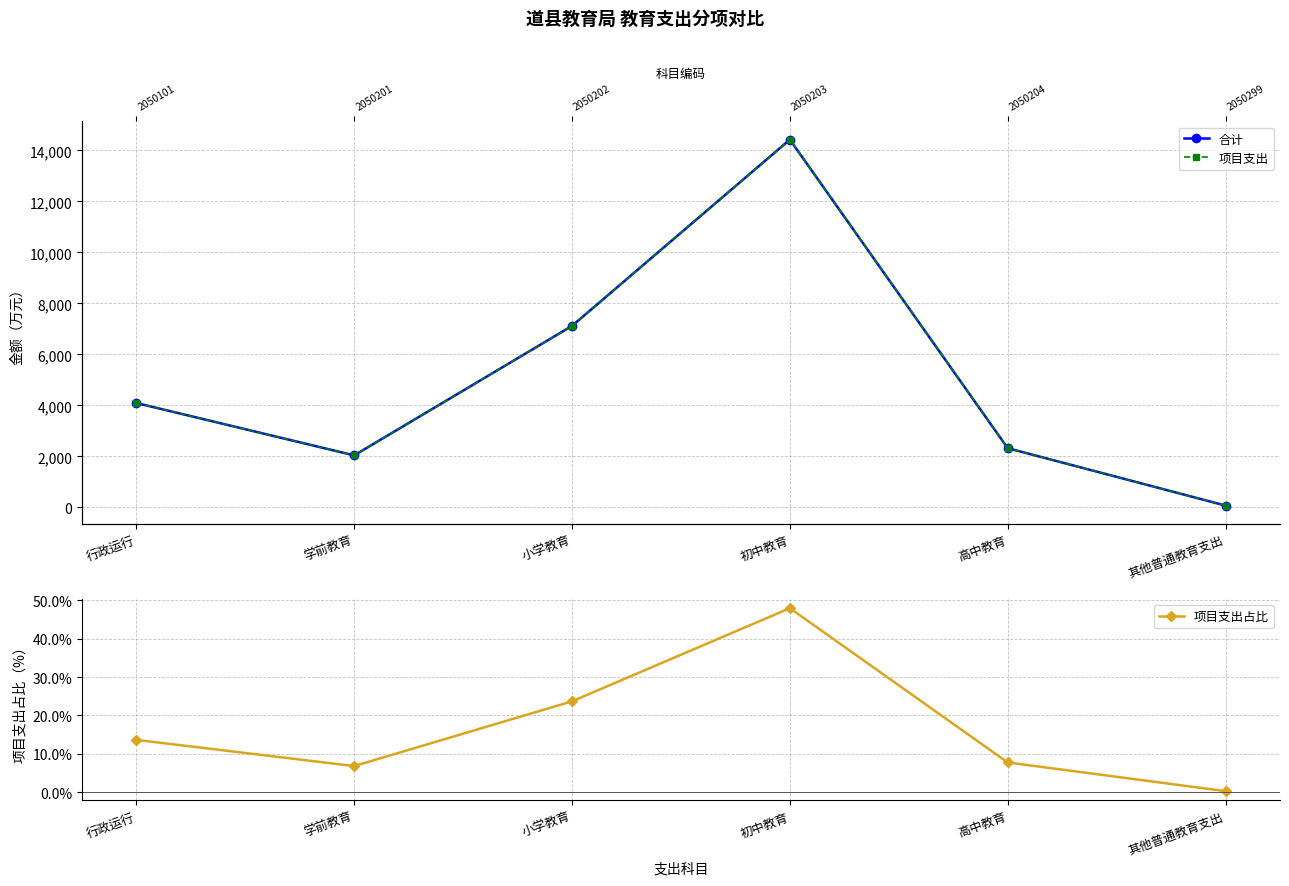

Where is the first local minimum for 合计?

学前教育